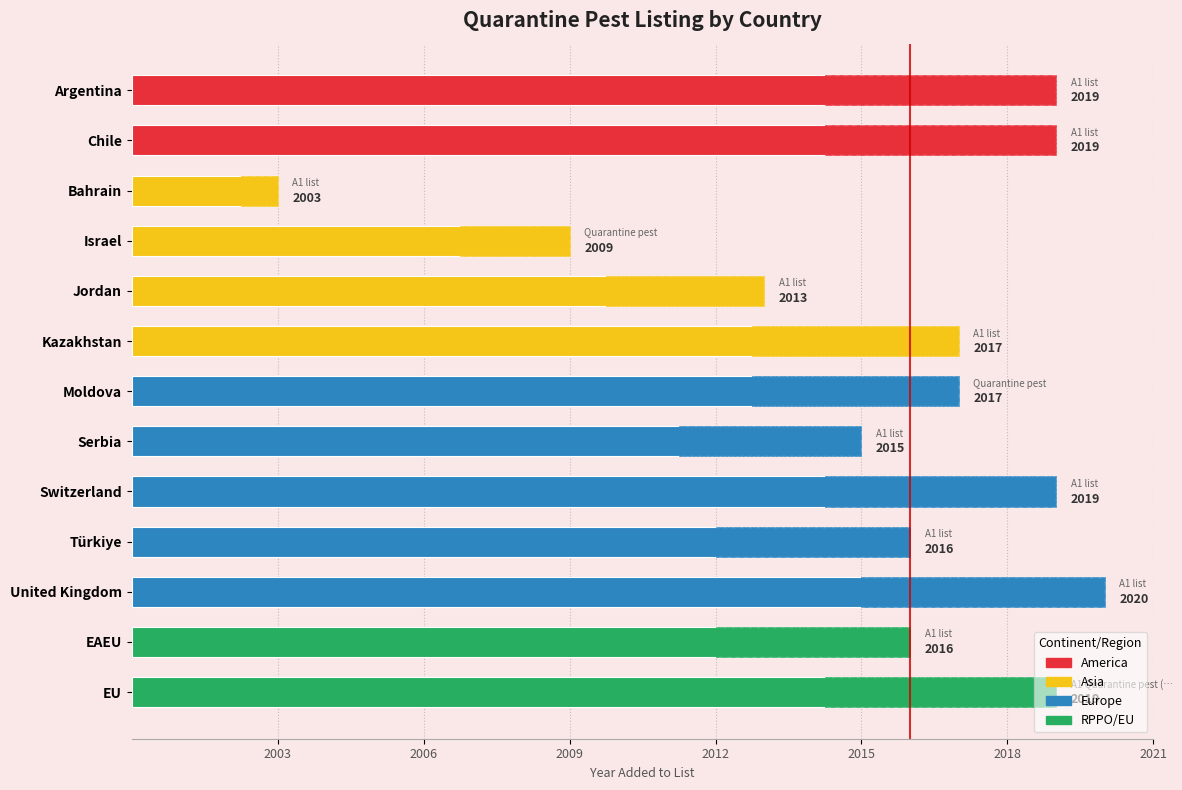

Is it true that the value at Bahrain is 2?

False